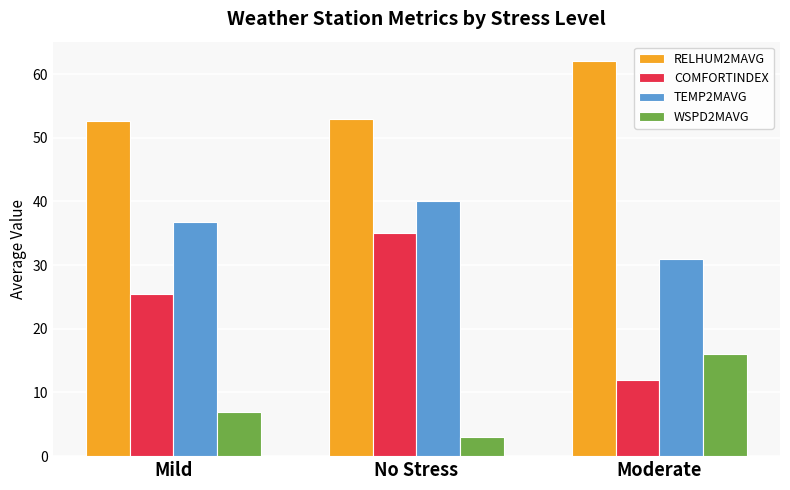

How many COMFORTINDEX values are between 12 and 35?

3